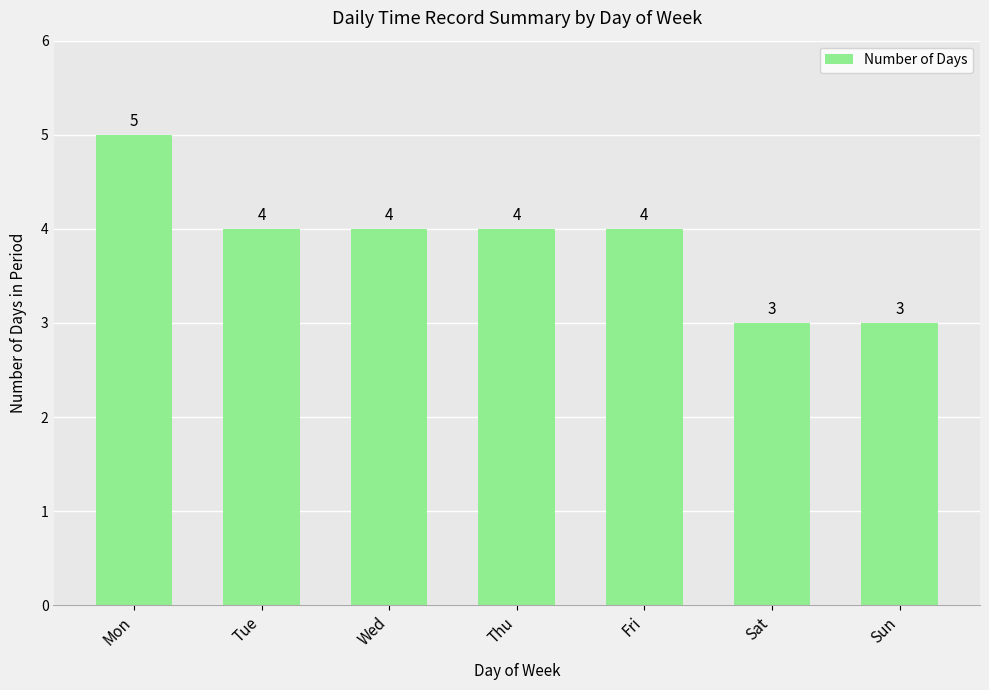

What is the average value?

4